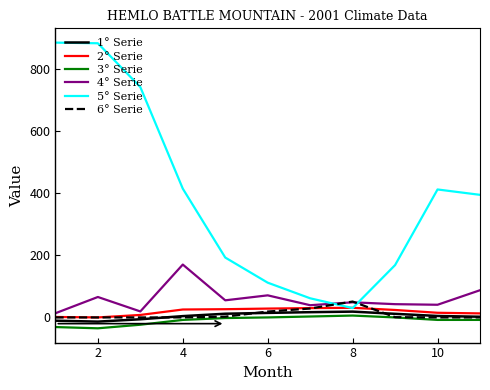

True or false: 1° Serie and 4° Serie cross at least once.

False